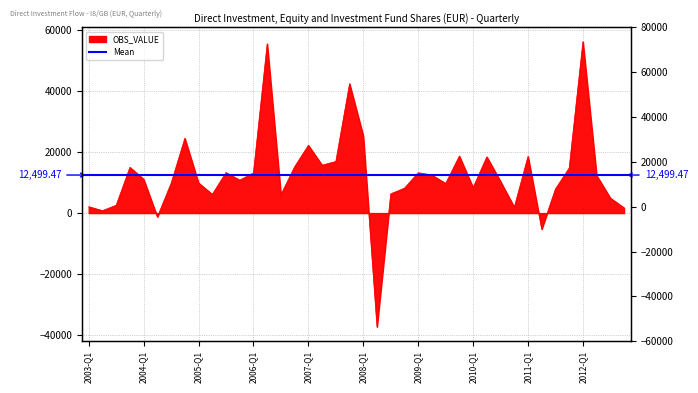

At which label does the data first exceed 11131?

2003-Q4